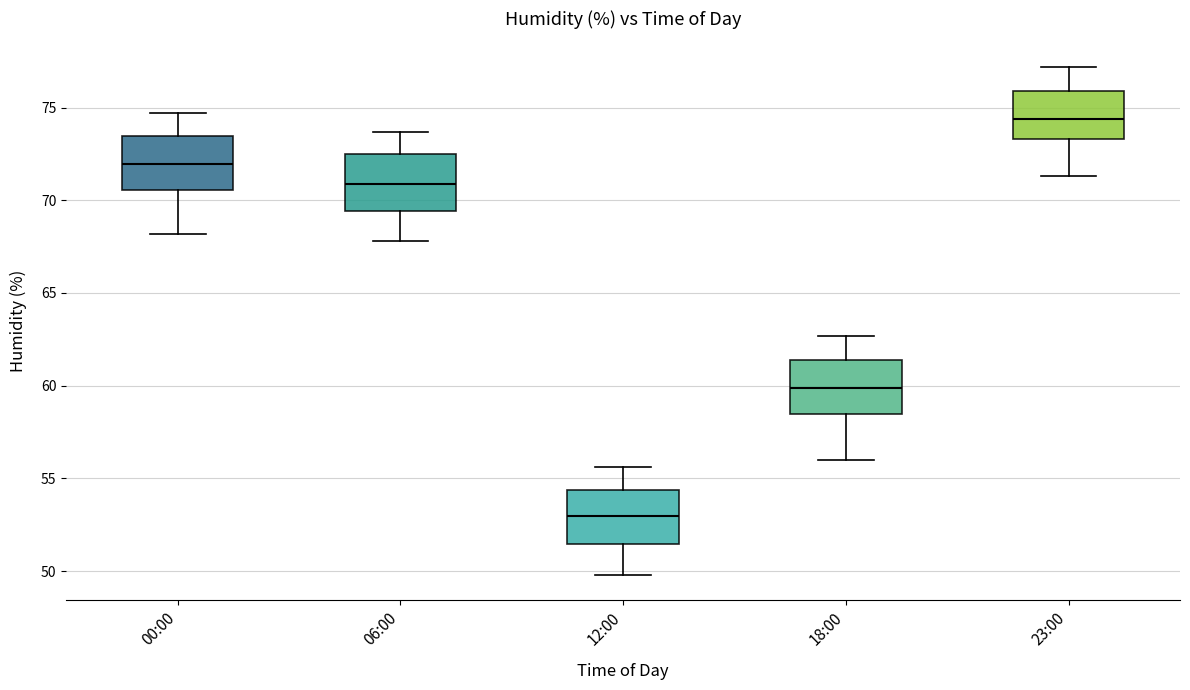

Reading left to right, transcribe this box plot: for each box, give where its median line is, the range the box spans, and where its two whiskers end, as read against the y-axis. The values are not printed on the chart, so give them approximately, as read against the axis.

00:00: median 72.0, box 70.5 to 73.5, whiskers 68.0 to 74.5
06:00: median 71.0, box 69.5 to 72.5, whiskers 68.0 to 73.5
12:00: median 53.0, box 51.5 to 54.5, whiskers 50.0 to 55.5
18:00: median 60.0, box 58.5 to 61.5, whiskers 56.0 to 62.5
23:00: median 74.5, box 73.5 to 76.0, whiskers 71.5 to 77.0